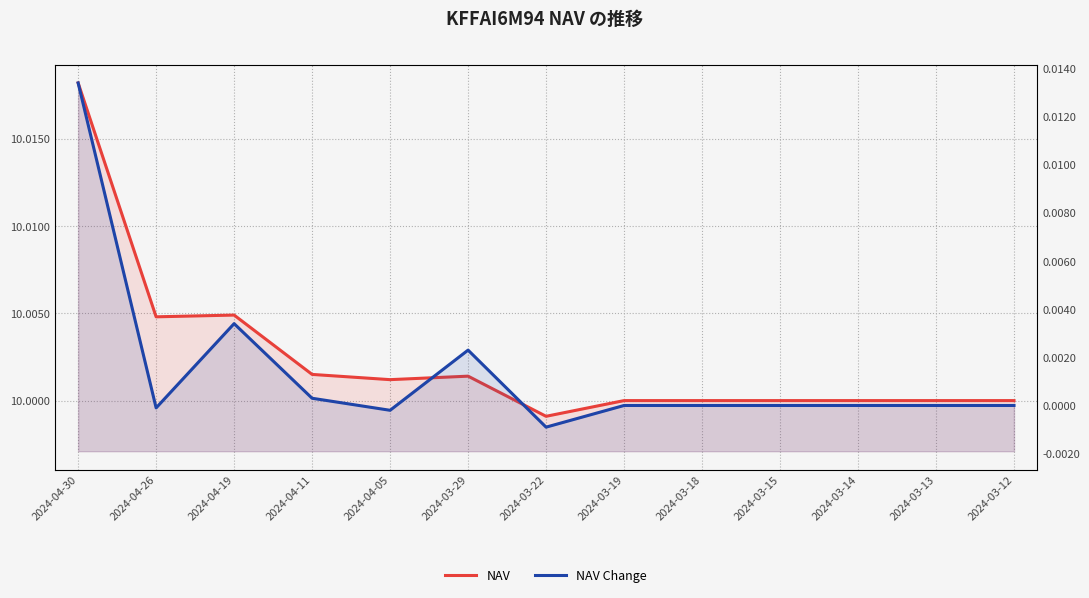

True or false: NAV and NAV Change intersect in this chart.

False